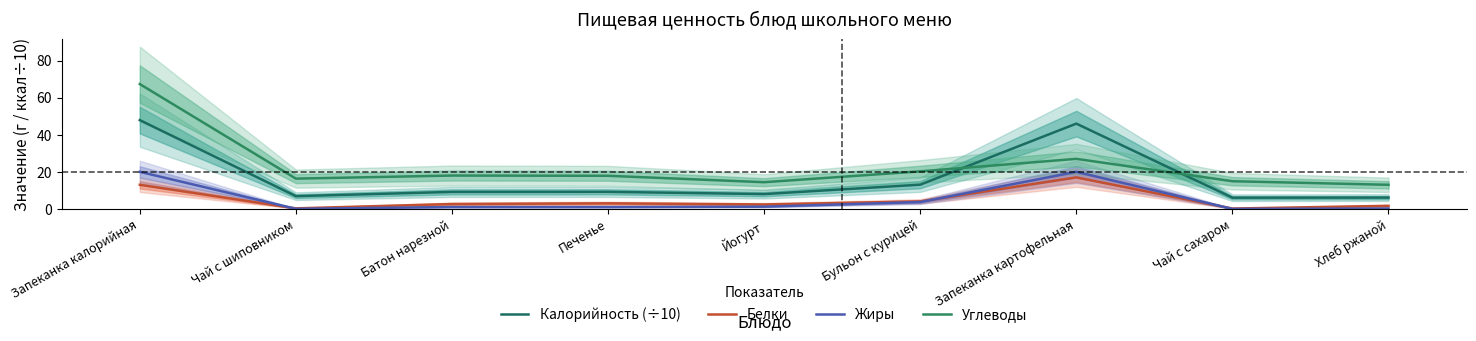

At which label does Жиры first exceed 1?

Запеканка калорийная